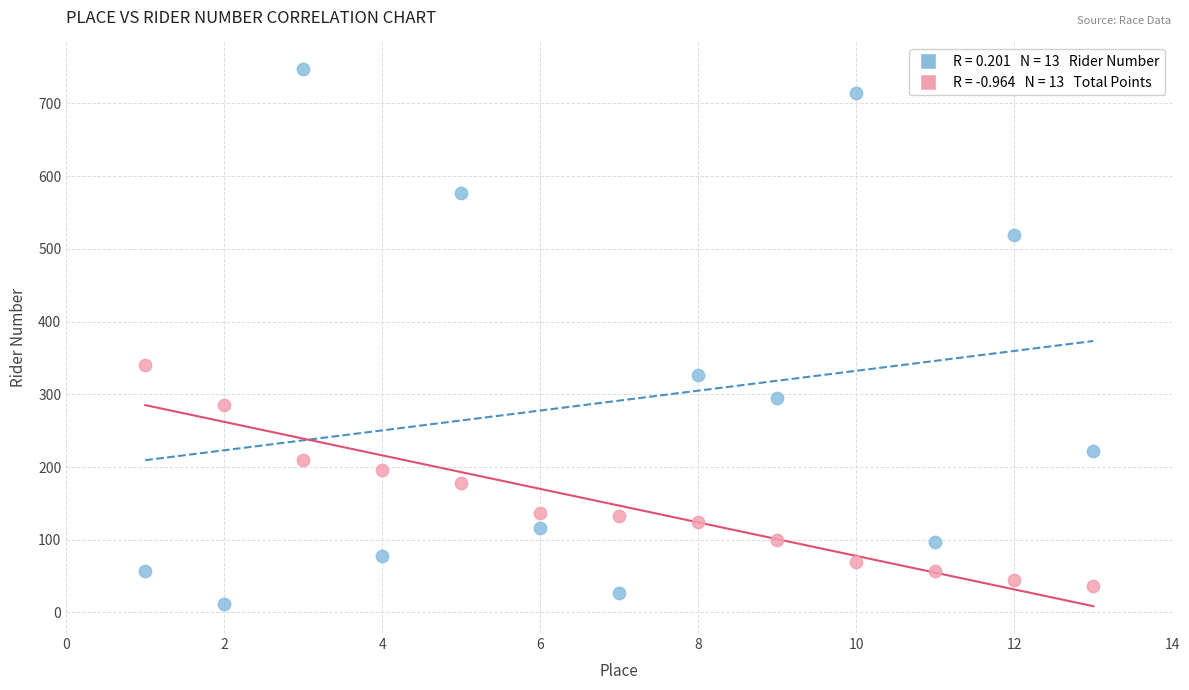

Across all data points, what is the range of X values (max minus min)?

12